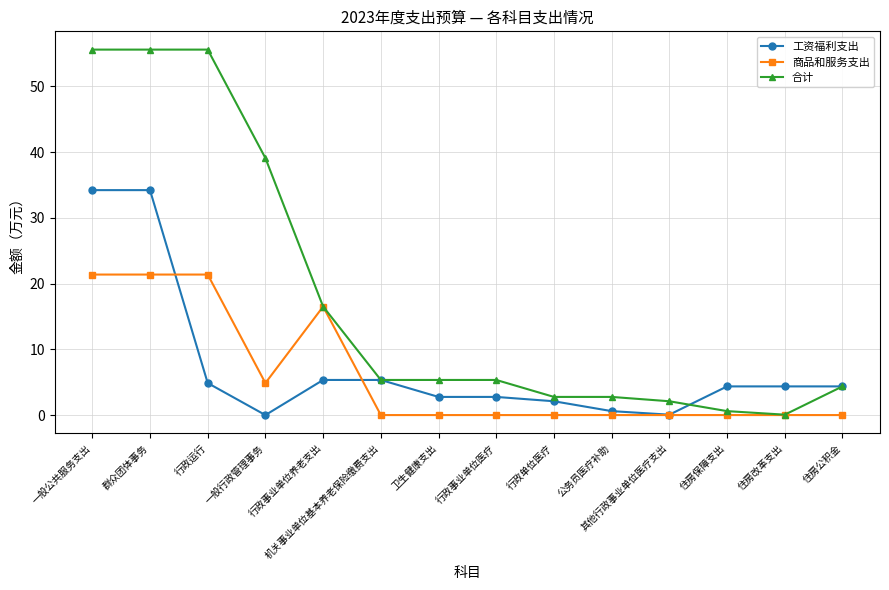

Rank the series at 卫生健康支出 from lowest to highest value.

商品和服务支出, 工资福利支出, 合计